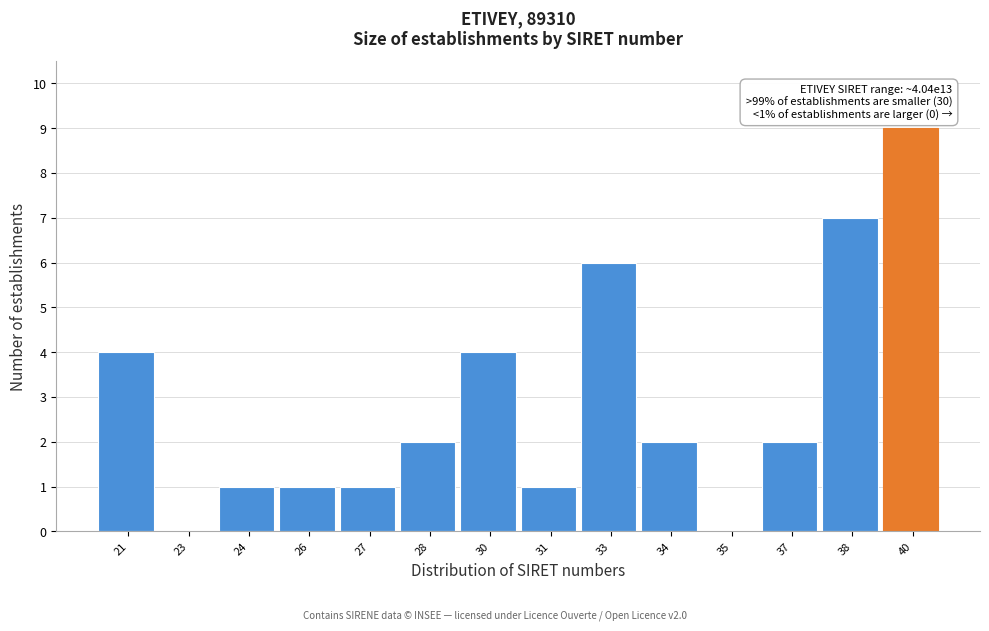

Reading right to left, transcribe all the data shown in this chart.

40=9	38=7	37=2	35=0	34=2	33=6	31=1	30=4	28=2	27=1	26=1	24=1	23=0	21=4